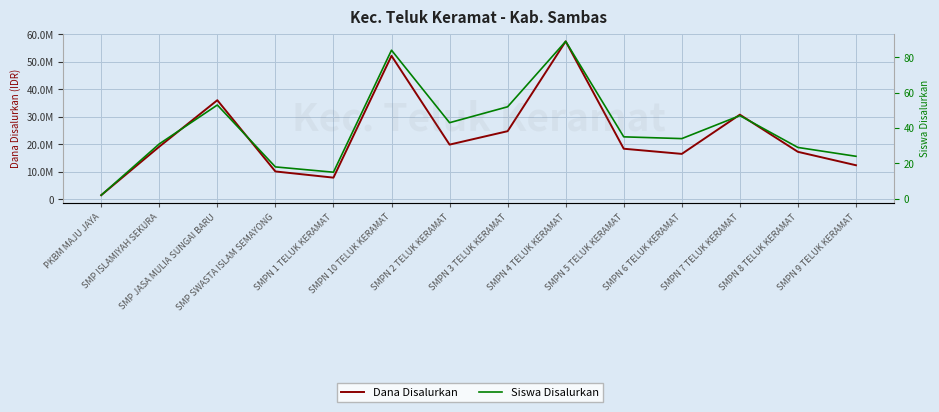

What is the total value across all series at SMP ISLAMIYAH SEKURA?

19125031